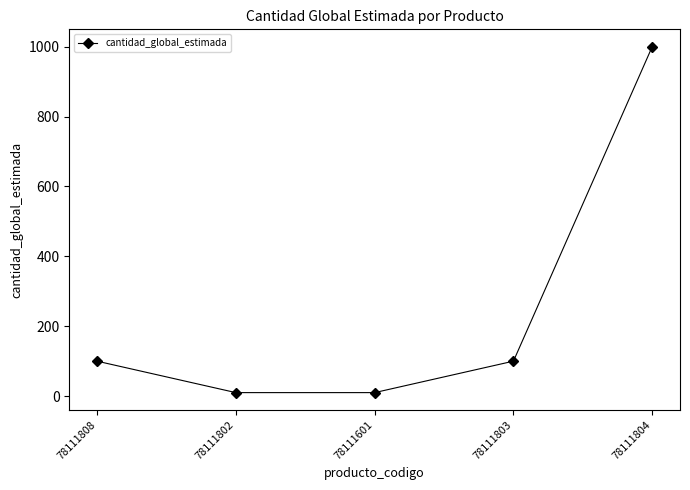

True or false: the data has more than 1 interior local peaks.

False